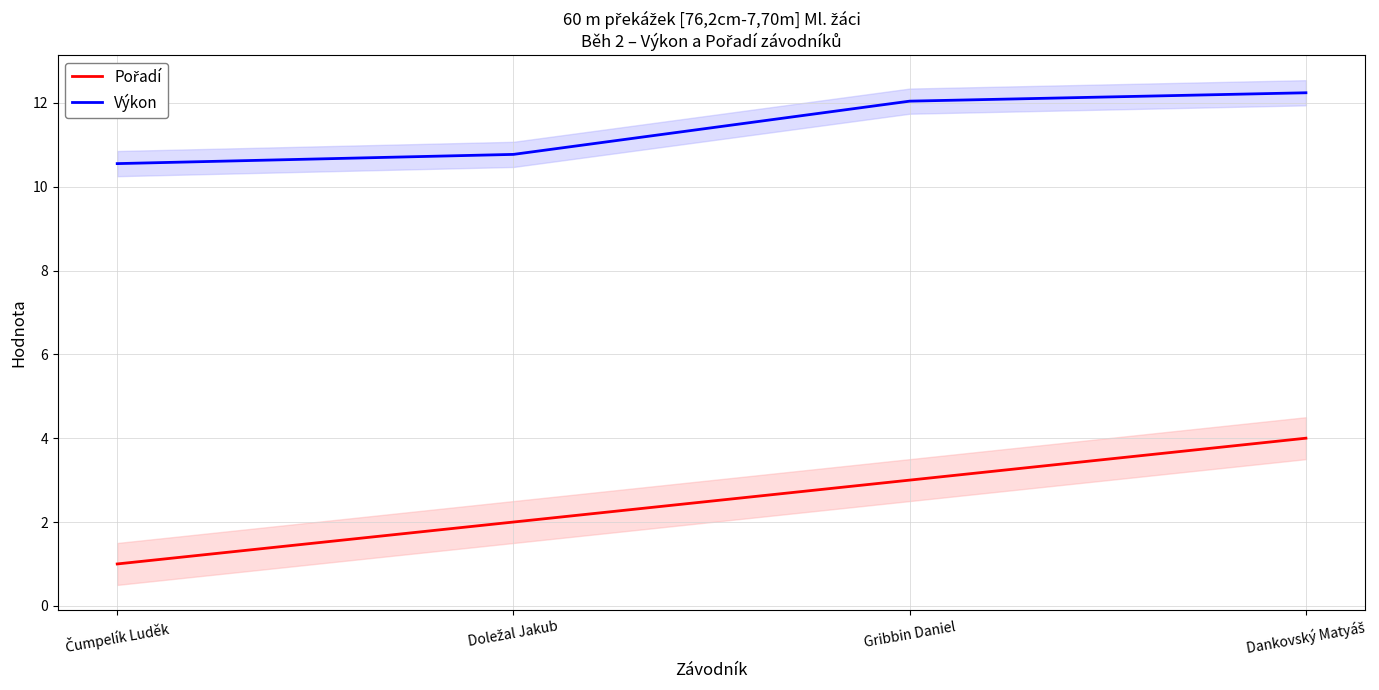

What is the difference between the second highest and minimum values in the Výkon series?

1.5